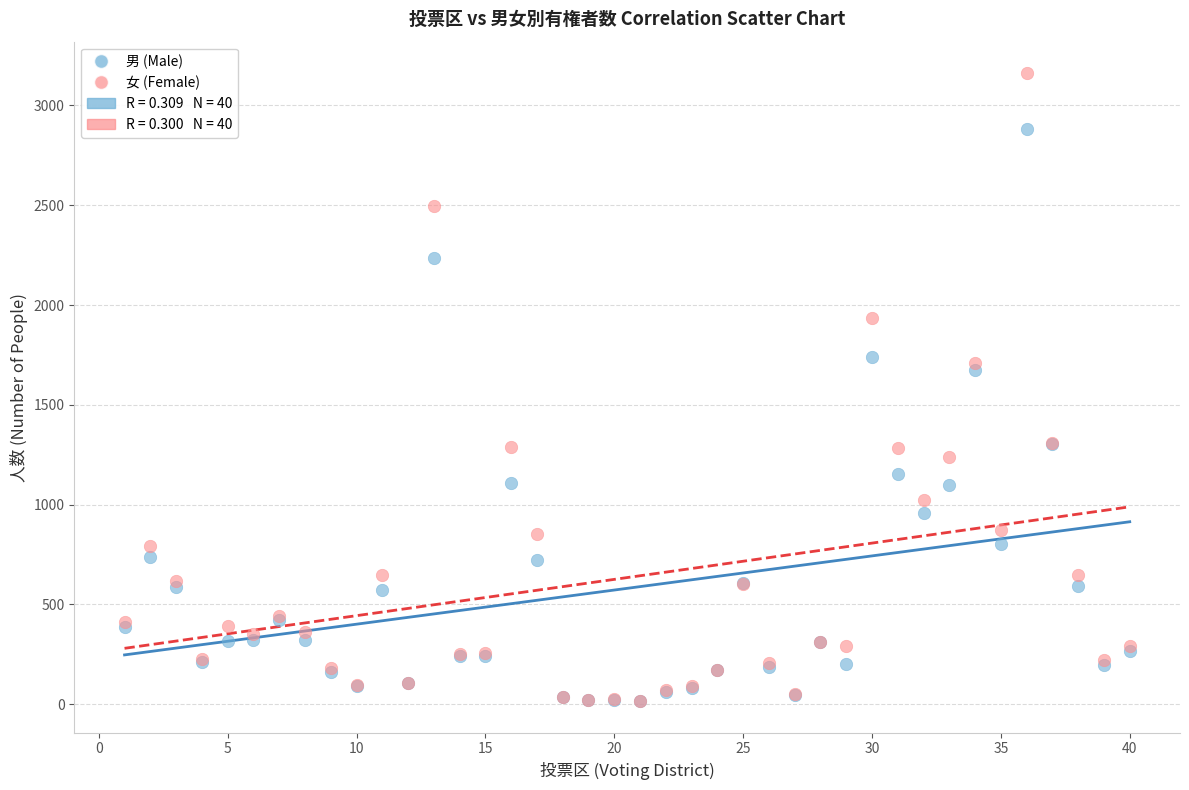

Which series has the widest spread of Y values?

女 (Female)